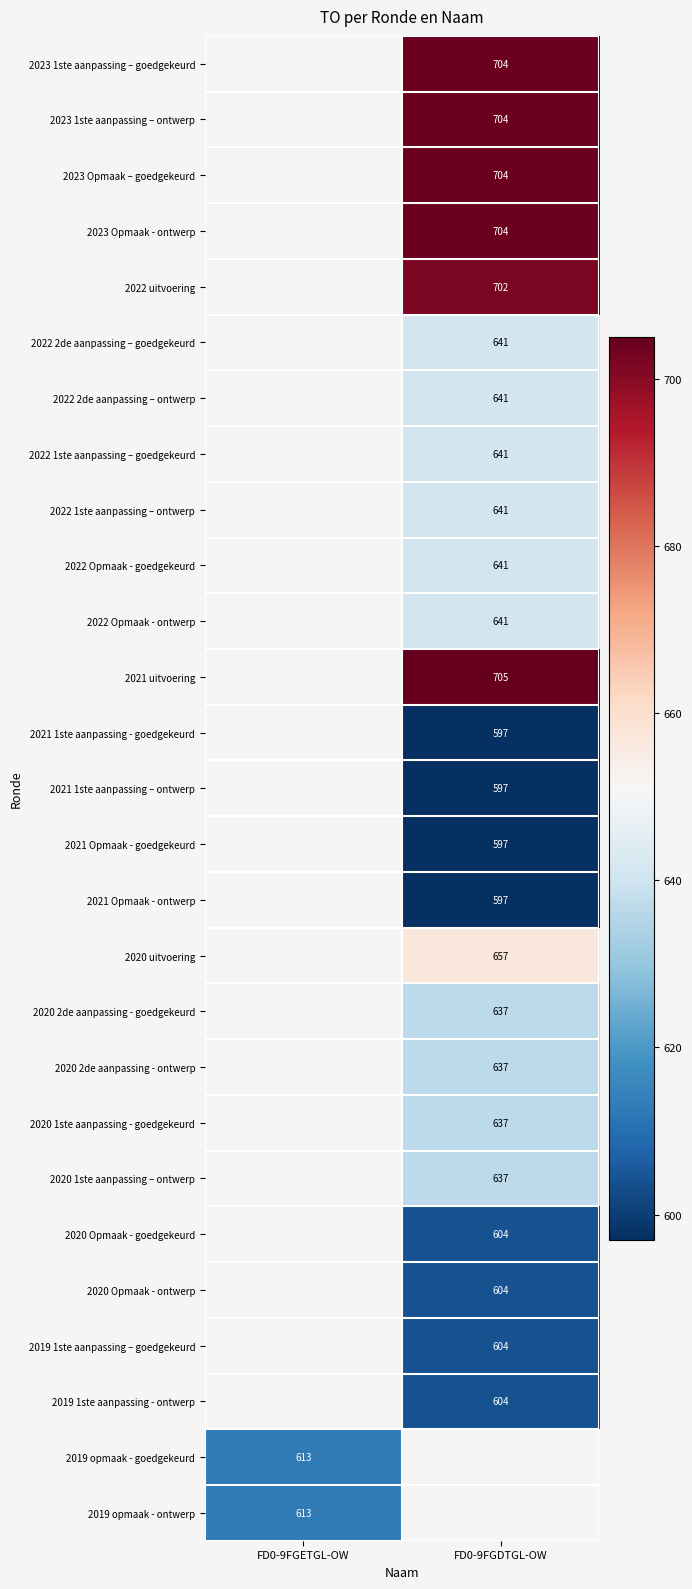

True or false: 2021 Opmaak - ontwerp has a value of 350 at FD0-9FGDTGL-OW.

False